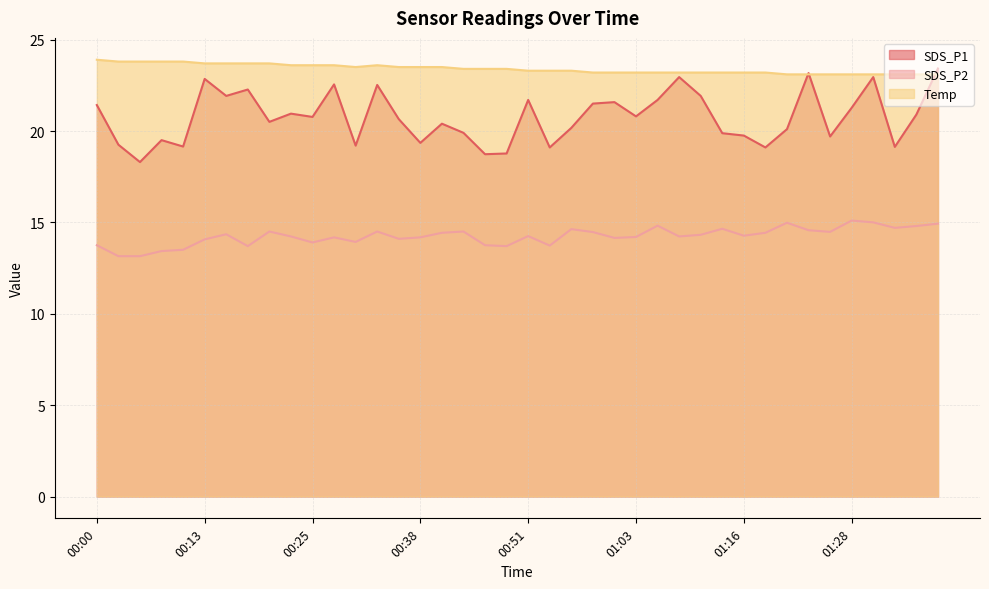

True or false: Temp has a value of 23.2 at 01:16.

True